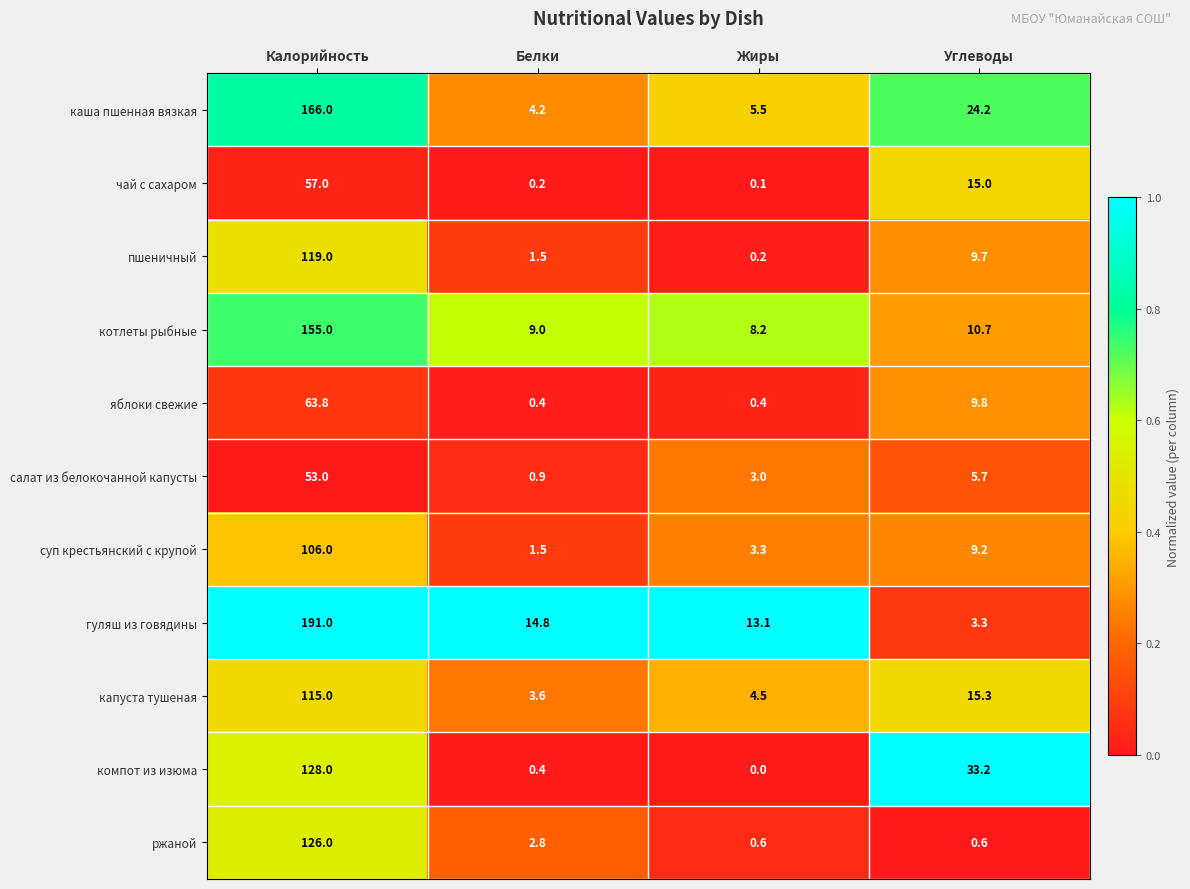

List the series in order of their peak value, lowest first.

салат из белокочанной капусты, чай с сахаром, яблоки свежие, суп крестьянский с крупой, капуста тушеная, пшеничный, ржаной, компот из изюма, котлеты рыбные, каша пшенная вязкая, гуляш из говядины